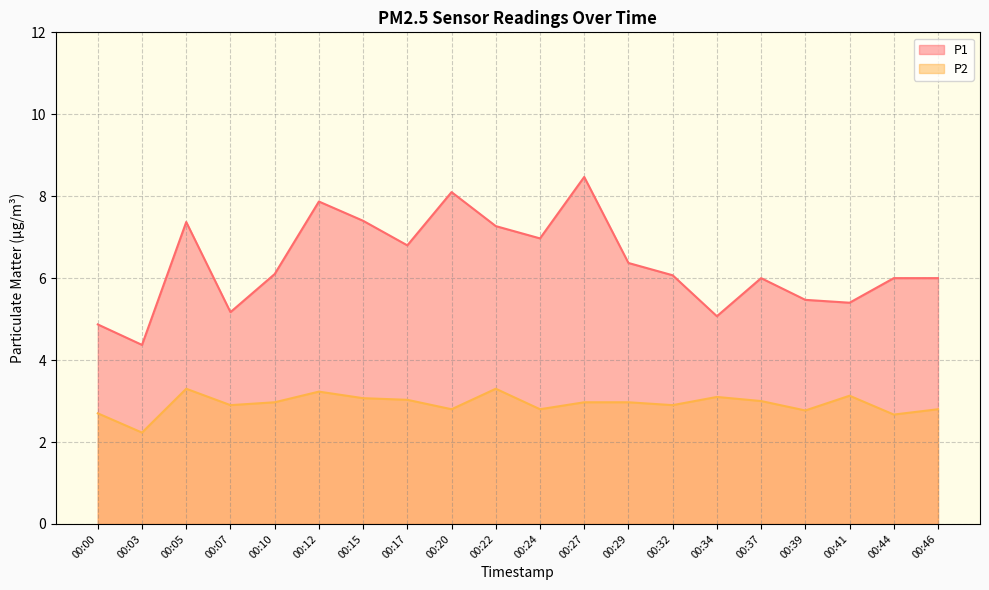

True or false: P1 and P2 intersect in this chart.

False